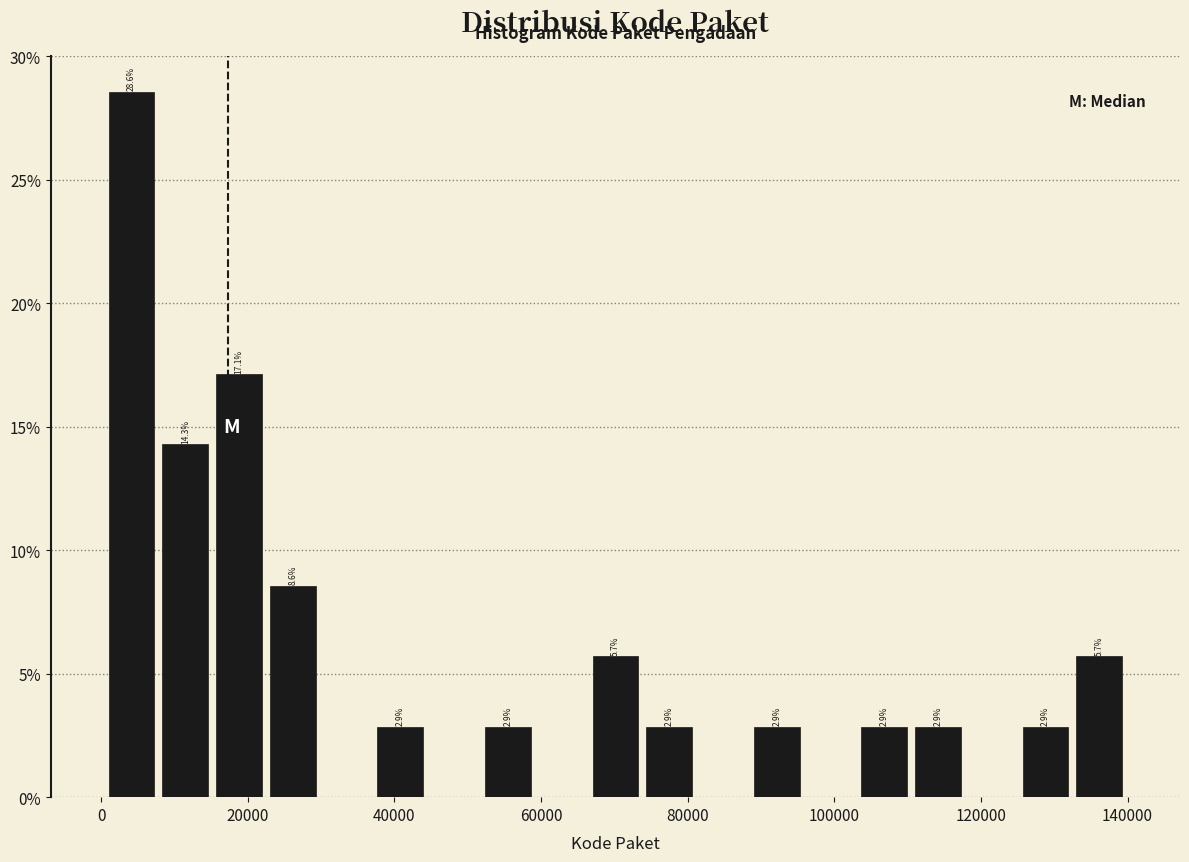

Read against the x-axis, roughly where is the centre of the tallest bar?

4000